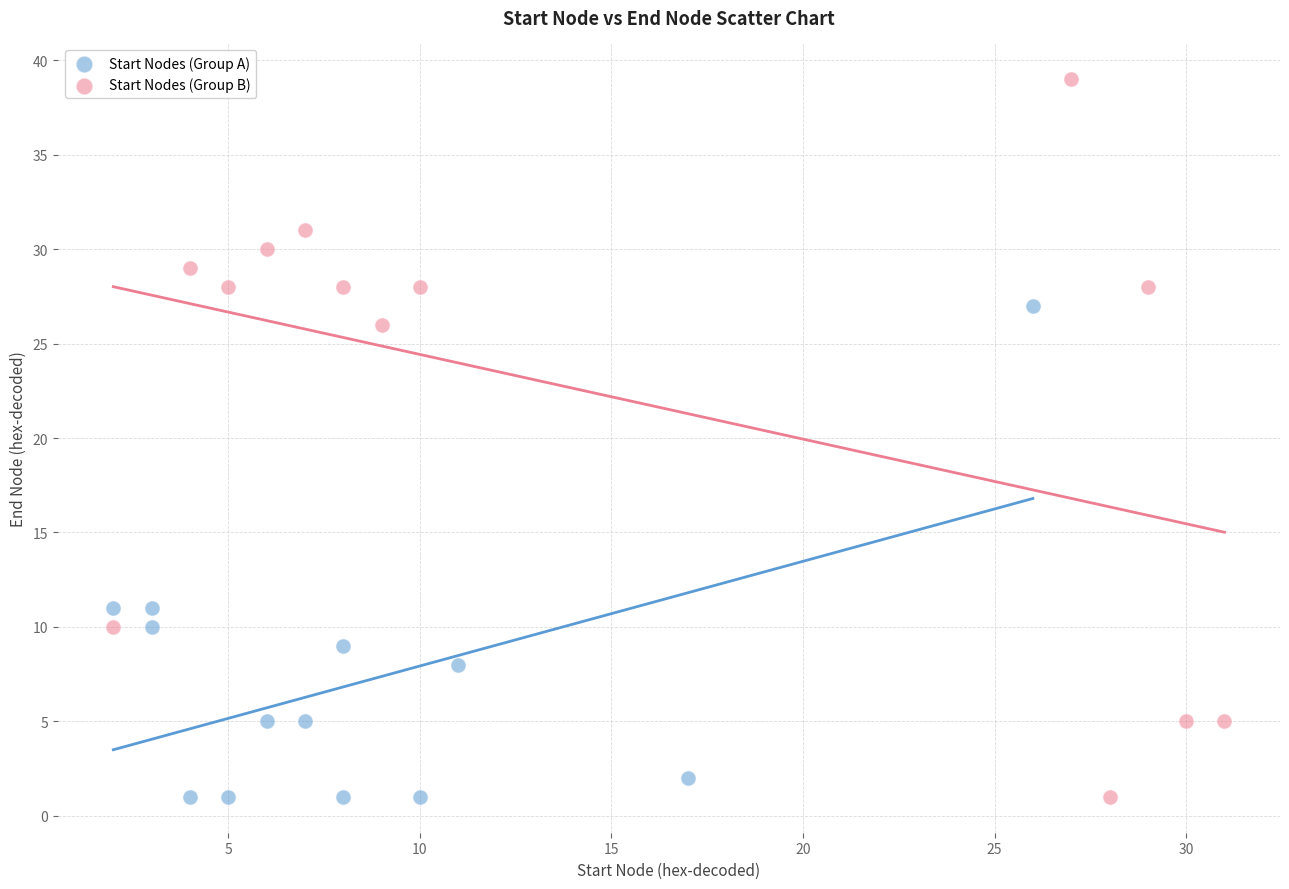

Which series reaches the maximum Y coordinate?

Start Nodes (Group B)